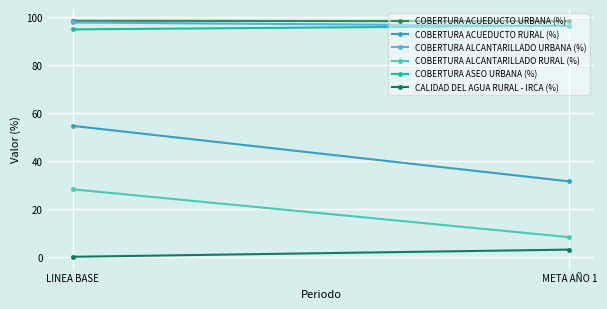

Which series changed the most between LINEA BASE and META AÑO 1?

COBERTURA ACUEDUCTO RURAL (%)